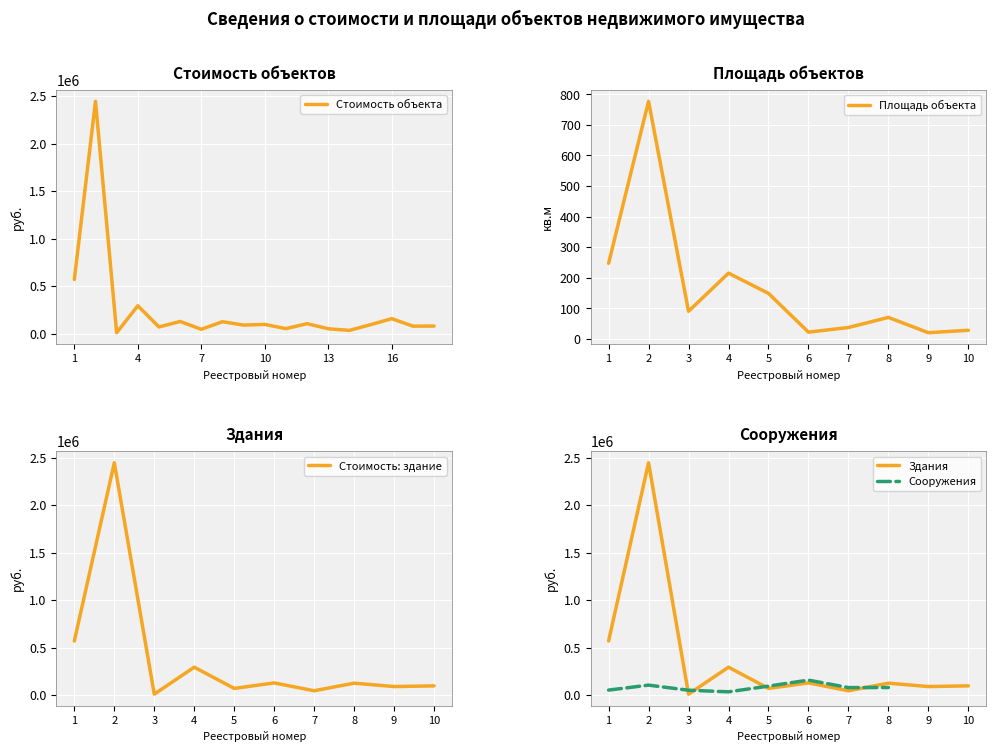

List the labels in order of value, smallest first.

3, 14, 7, 13, 11, 5, 17, 18, 9, 15, 10, 12, 8, 6, 16, 4, 1, 2